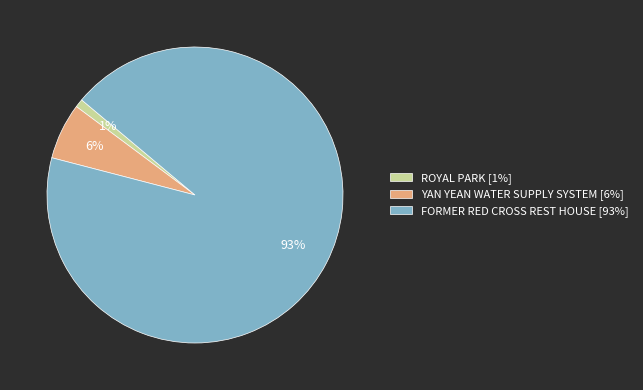

Does any single category account for the majority?

Yes